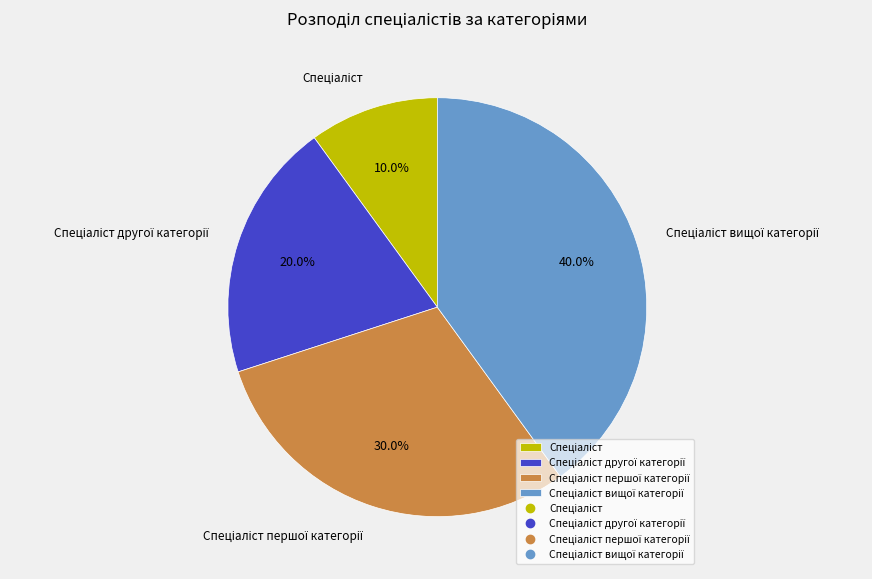

How many slices are in this pie chart?

4